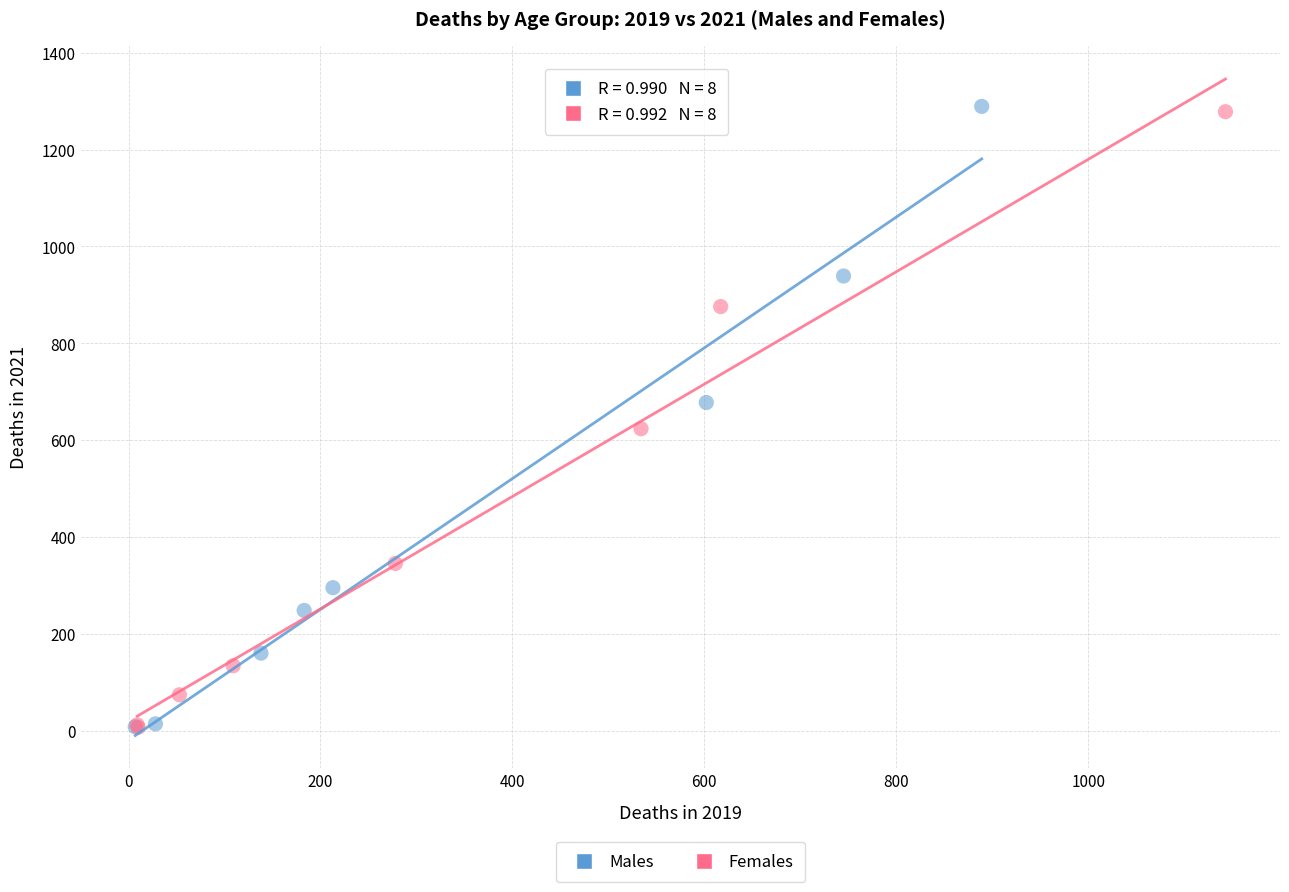

What are all the series names shown in the legend?

Males, Females